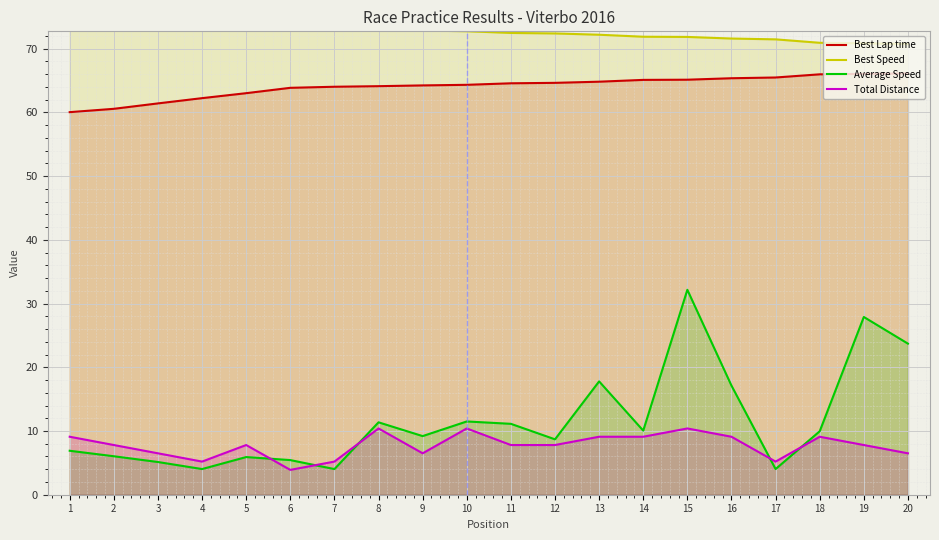

Reading right to left, list all the values displayed in this chart.

Best Lap time: 66.1	66.1	66.0	65.5	65.4	65.1	65.1	64.8	64.6	64.6	64.3	64.2	64.1	64.0	63.9	63.0	62.2	61.4	60.6	60.0
Best Speed: 70.7	70.8	70.9	71.5	71.6	71.8	71.9	72.2	72.4	72.5	72.7	72.9	73.0	73.1	73.3	74.3	75.2	76.2	77.3	77.9
Average Speed: 23.7	27.9	10.0	4.0	17.1	32.2	10.1	17.8	8.7	11.1	11.5	9.2	11.4	4.0	5.4	5.9	4.0	5.1	6.0	6.9
Total Distance: 6.5	7.8	9.1	5.2	9.1	10.4	9.1	9.1	7.8	7.8	10.4	6.5	10.4	5.2	3.9	7.8	5.2	6.5	7.8	9.1